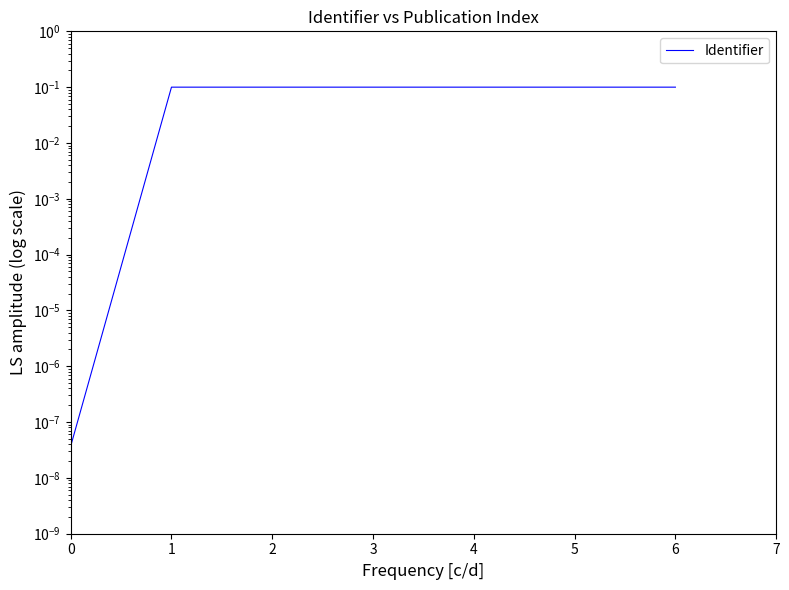

Between 6 and 3, which is larger?

6